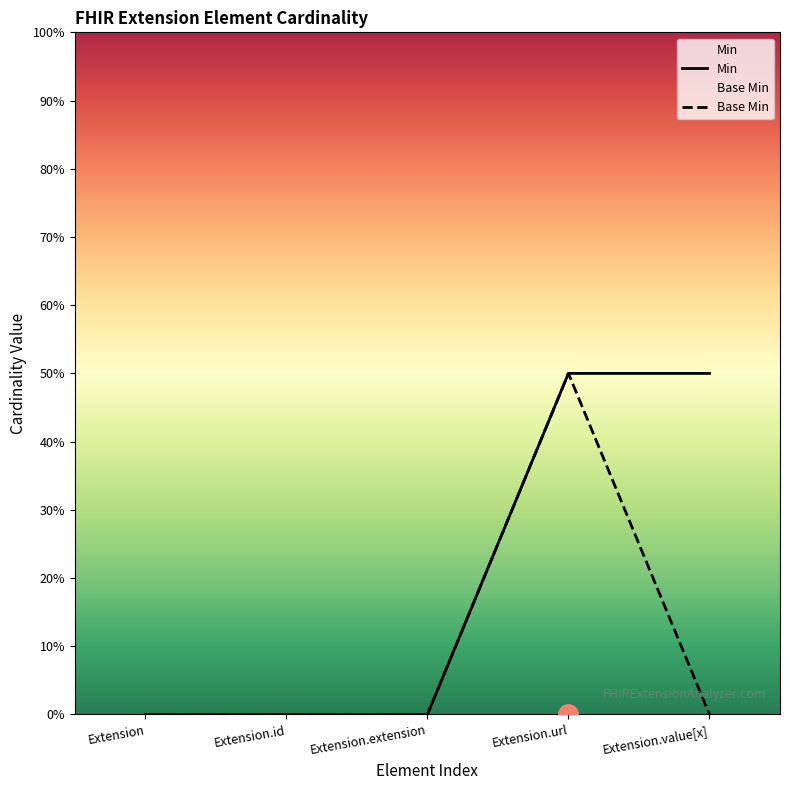

List the series in order of their peak value, lowest first.

Min, Base Min